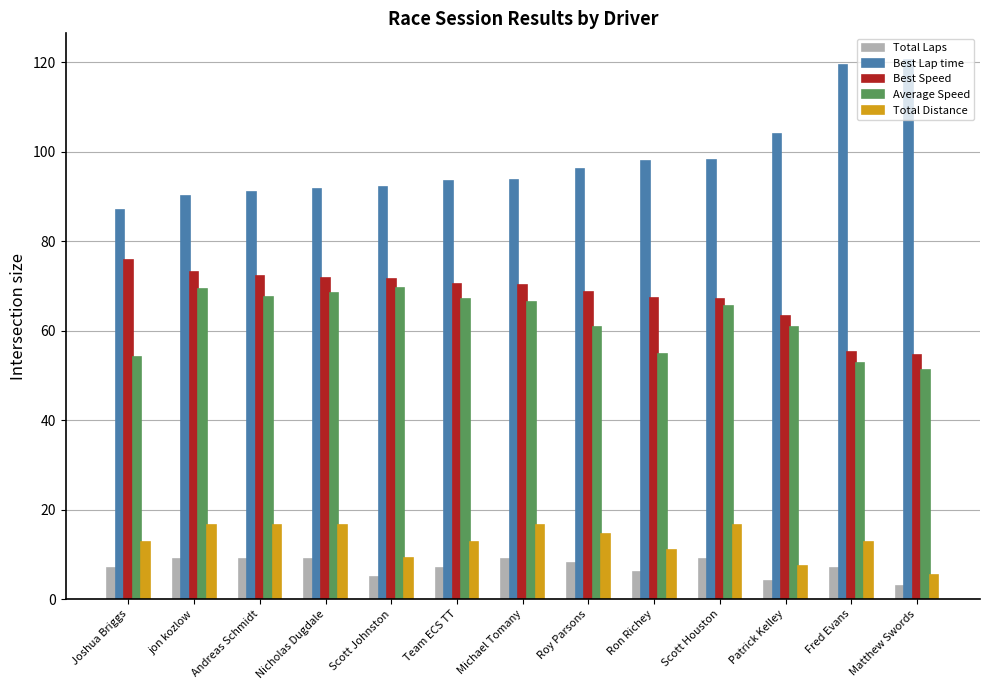

Which series has the largest total across all categories?

Best Lap time